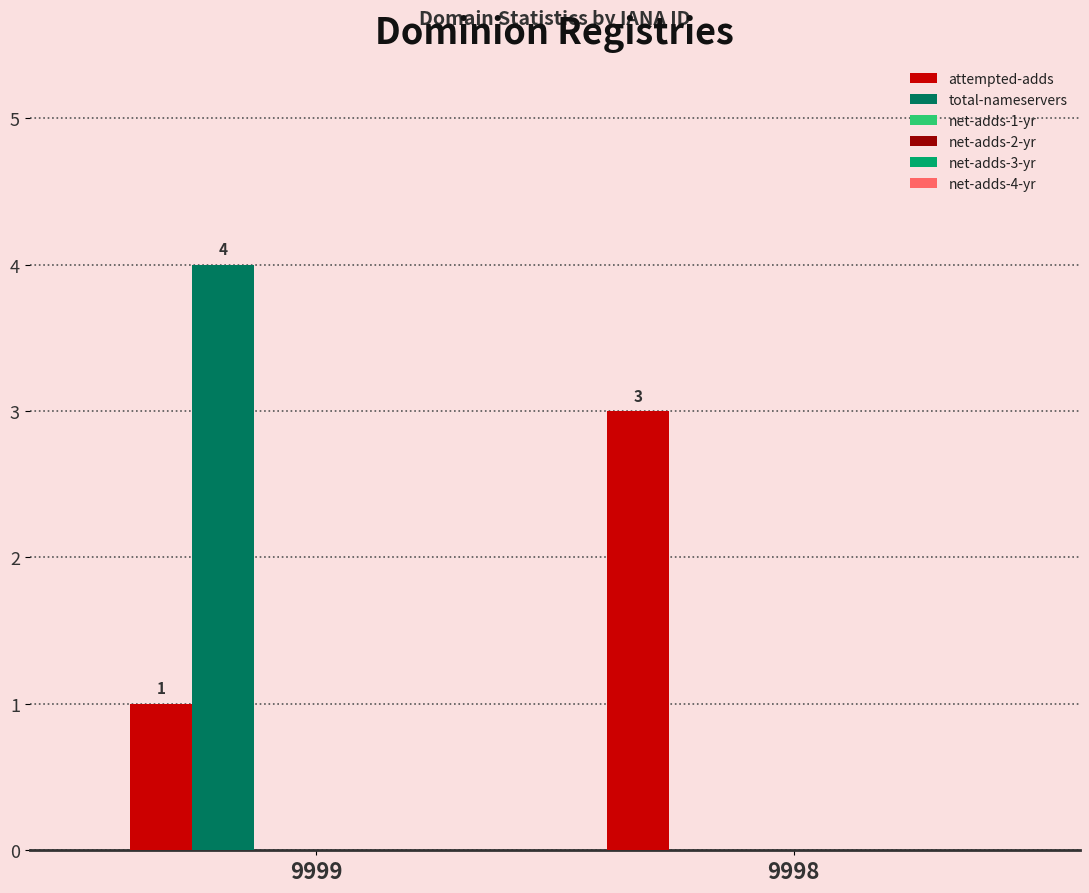

What is the sum of all attempted-adds values?

4